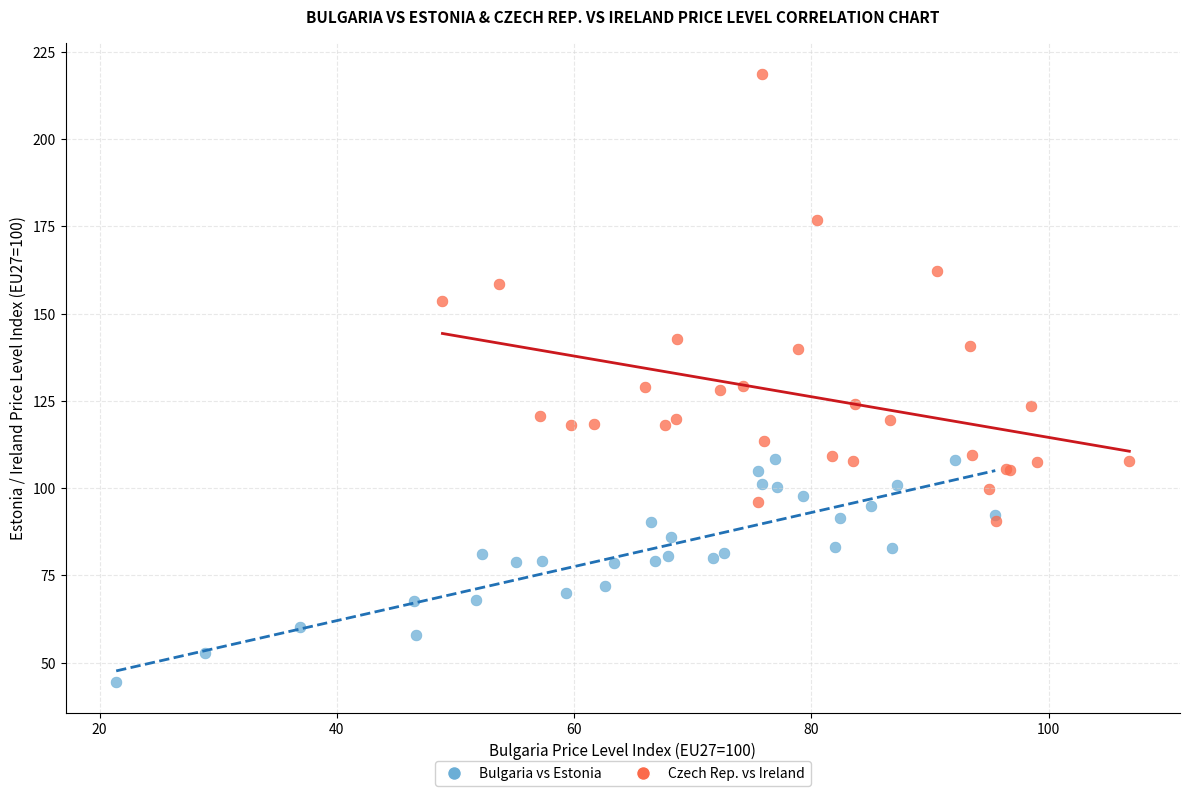

Which series has the widest spread of Y values?

Czech Rep. vs Ireland